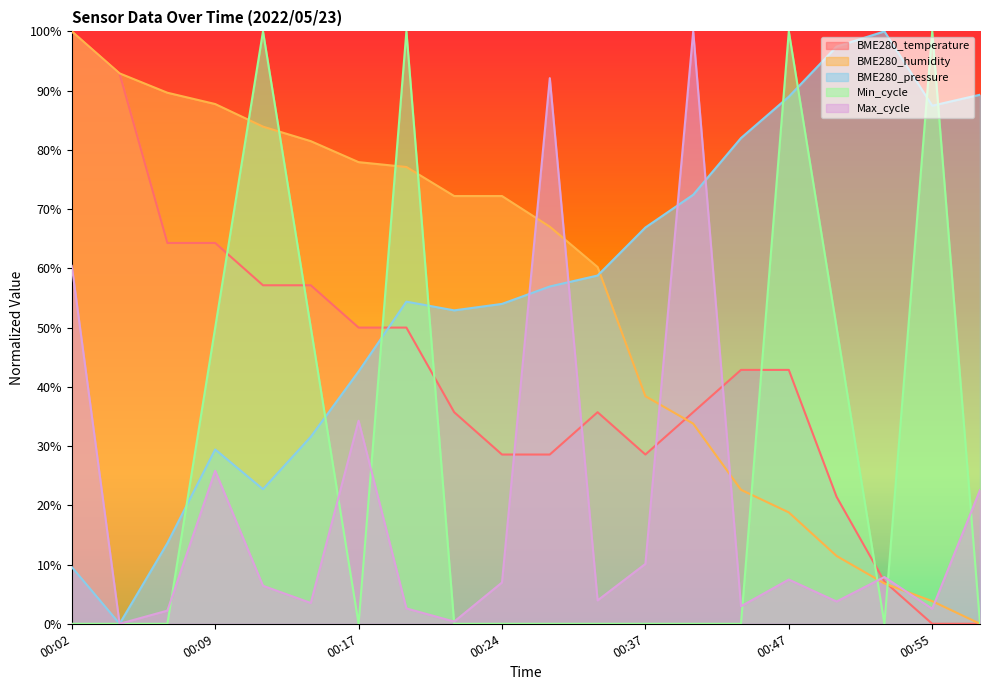

Which category has the lowest value in the BME280_temperature series?

00:55